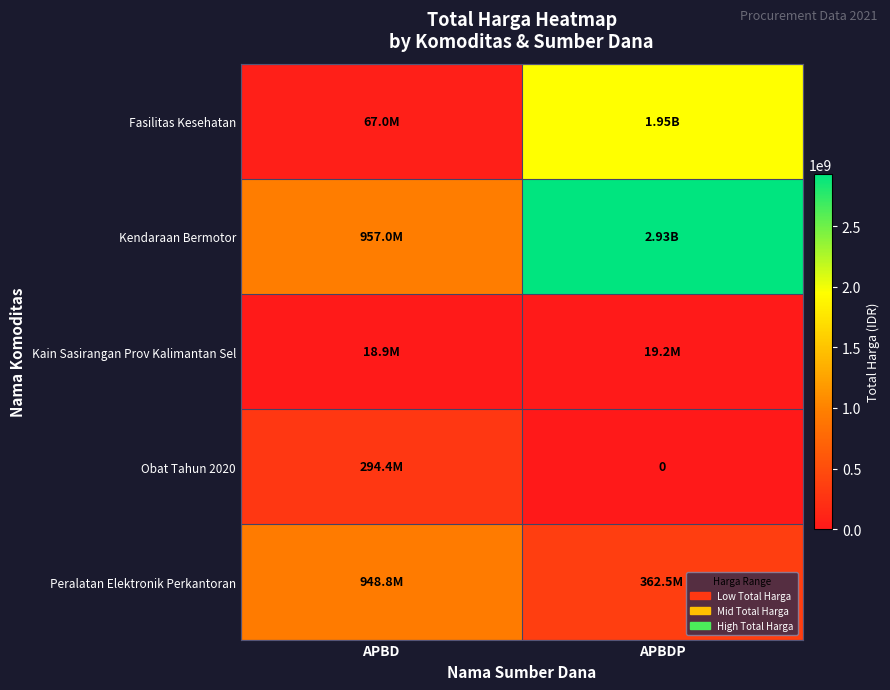

What is the minimum value for Peralatan Elektronik Perkantoran?

362453800